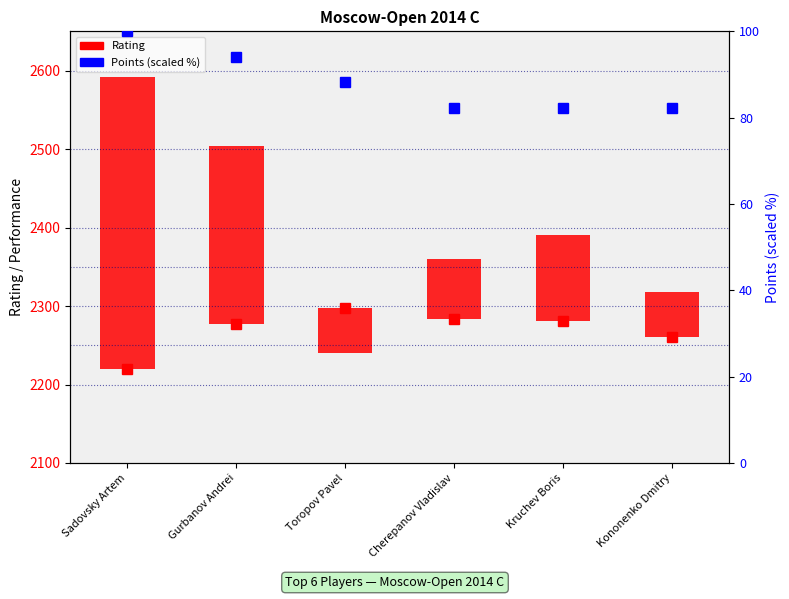

How many groups of bars are there?

6